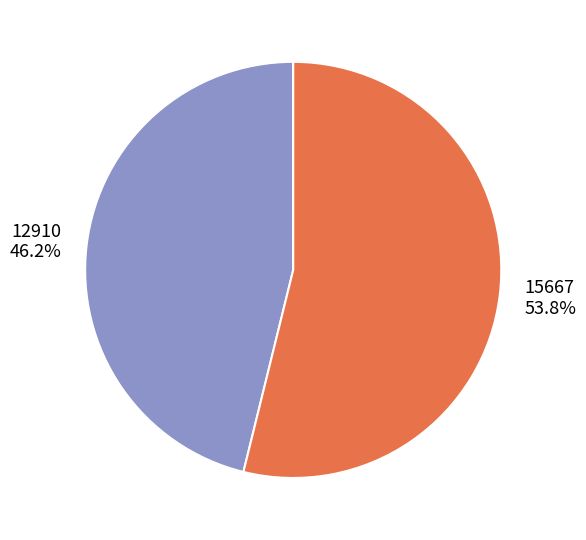

To the nearest percent, what percentage of the pie is 12910?

46%